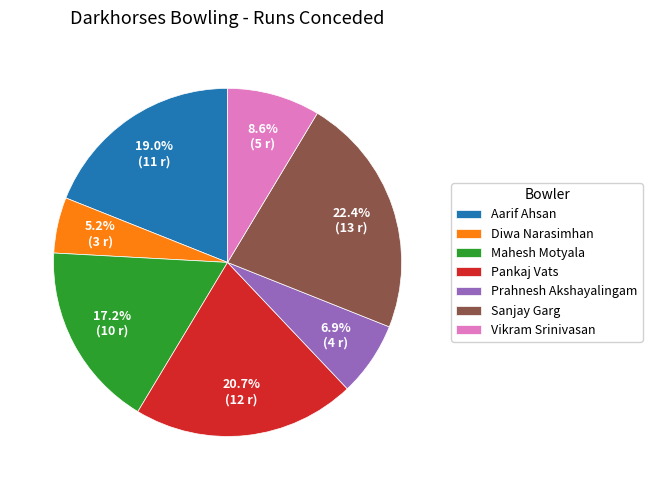

Does any single category account for the majority?

No